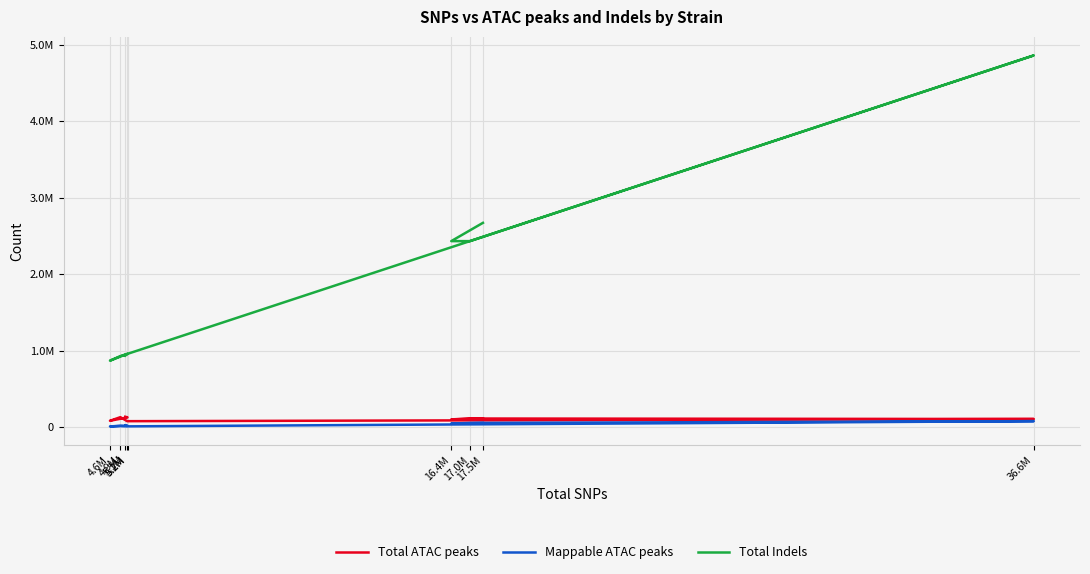

What is the difference between the maximum and minimum values in the Total ATAC peaks series?

58040